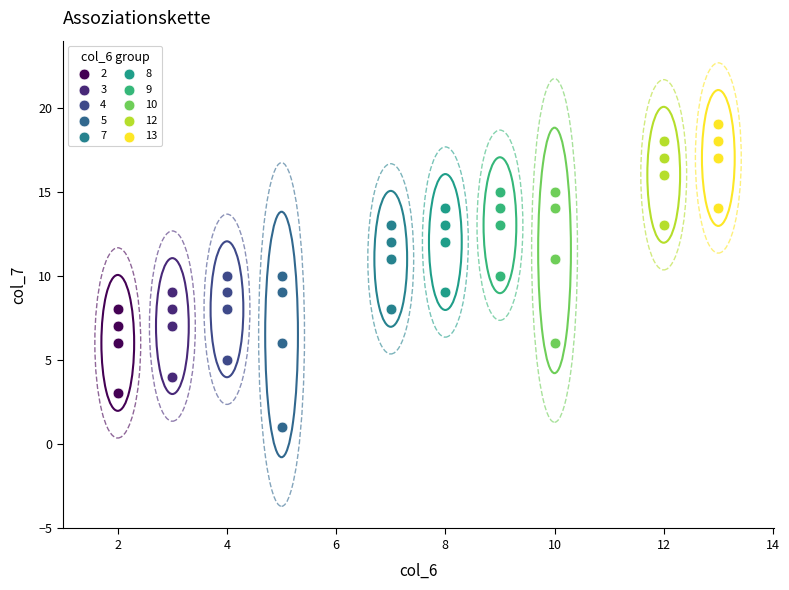

Which series reaches the minimum Y coordinate?

5